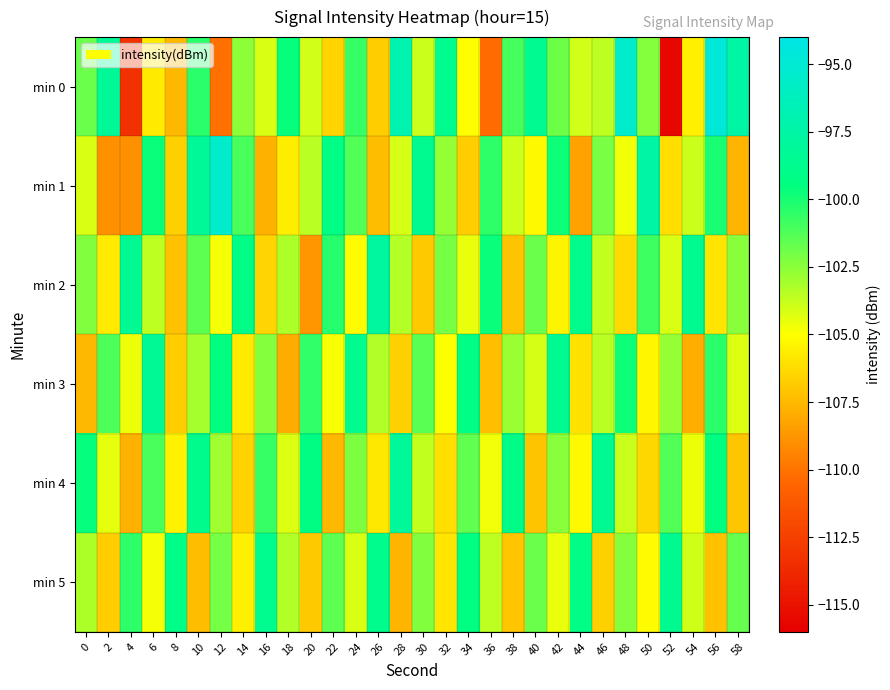

Reading right to left, list all the values displayed in this chart.

min 0: 58=-97.5	56=-94.8	54=-105.6	52=-115.6	50=-102.4	48=-95.5	46=-103.6	44=-104.0	42=-101.8	40=-98.5	38=-101.0	36=-110.2	34=-105.1	32=-98.7	30=-103.8	28=-96.9	26=-106.8	24=-100.7	22=-106.5	20=-104.0	18=-99.7	16=-104.2	14=-102.6	12=-110.1	10=-100.4	8=-107.5	6=-105.8	4=-113.3	2=-98.3	0=-101.8
min 1: 58=-107.6	56=-100.1	54=-103.8	52=-106.2	50=-97.5	48=-104.7	46=-102.1	44=-108.3	42=-99.8	40=-105.2	38=-103.9	36=-100.5	34=-106.8	32=-102.7	30=-98.6	28=-104.1	26=-107.4	24=-101.3	22=-99.2	20=-103.5	18=-105.7	16=-107.8	14=-101.1	12=-95.5	10=-98.2	8=-106.6	6=-99.7	4=-108.9	2=-108.9	0=-104.2
min 2: 58=-102.5	56=-105.9	54=-98.6	52=-104.2	50=-100.8	48=-106.3	46=-103.7	44=-98.9	42=-105.4	40=-101.8	38=-107.1	36=-99.7	34=-104.5	32=-102.0	30=-106.9	28=-103.4	26=-97.8	24=-105.1	22=-100.3	20=-108.7	18=-103.2	16=-106.5	14=-99.1	12=-104.8	10=-101.5	8=-107.2	6=-103.6	4=-98.4	2=-105.7	0=-102.3
min 3: 58=-104.3	56=-100.4	54=-107.9	52=-102.7	50=-105.3	48=-99.8	46=-103.5	44=-106.1	42=-98.5	40=-104.1	38=-102.8	36=-107.3	34=-99.2	32=-105.0	30=-101.4	28=-106.7	26=-103.3	24=-98.7	22=-104.9	20=-100.6	18=-108.0	16=-102.4	14=-105.7	12=-99.5	10=-103.1	8=-106.8	6=-98.3	4=-104.6	2=-101.2	0=-107.5
min 4: 58=-107.0	56=-99.5	54=-104.6	52=-101.3	50=-106.4	48=-103.8	46=-98.4	44=-105.2	42=-102.5	40=-107.1	38=-99.0	36=-104.7	34=-101.6	32=-106.2	30=-103.7	28=-98.1	26=-105.8	24=-102.2	22=-107.5	20=-99.3	18=-104.3	16=-100.7	14=-106.6	12=-103.0	10=-98.8	8=-105.5	6=-101.1	4=-107.8	2=-104.4	0=-99.6
min 5: 58=-101.7	56=-107.2	54=-103.9	52=-98.6	50=-105.1	48=-102.4	46=-106.7	44=-99.2	42=-104.5	40=-101.8	38=-107.0	36=-103.6	34=-99.4	32=-105.9	30=-102.3	28=-107.6	26=-98.9	24=-104.2	22=-101.5	20=-106.9	18=-103.3	16=-98.7	14=-105.6	12=-102.0	10=-107.4	8=-99.1	6=-104.8	4=-100.5	2=-106.8	0=-103.2